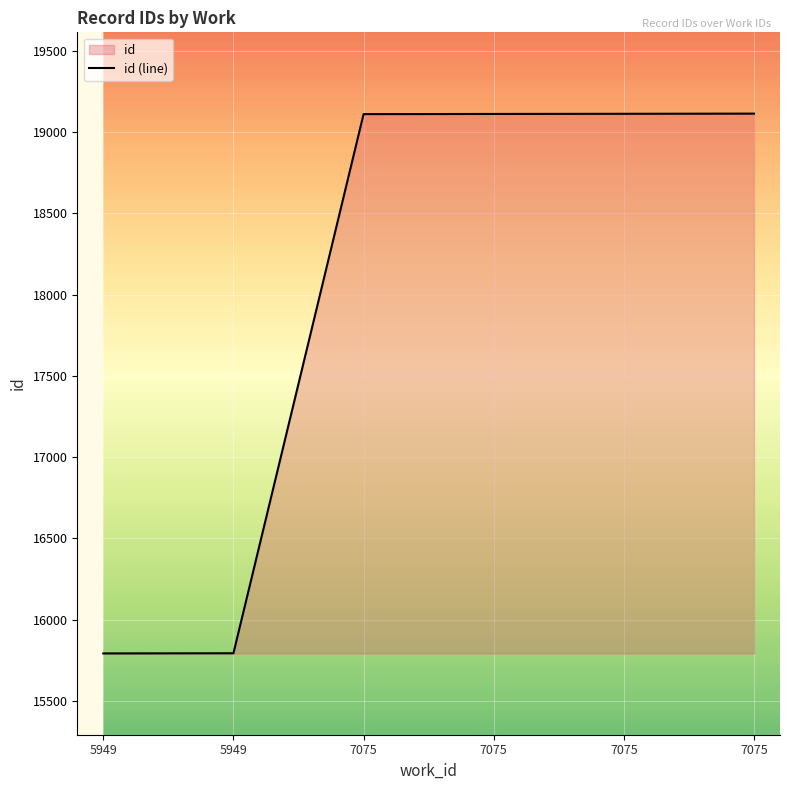

True or false: the data shows 15793 at 5949.

True